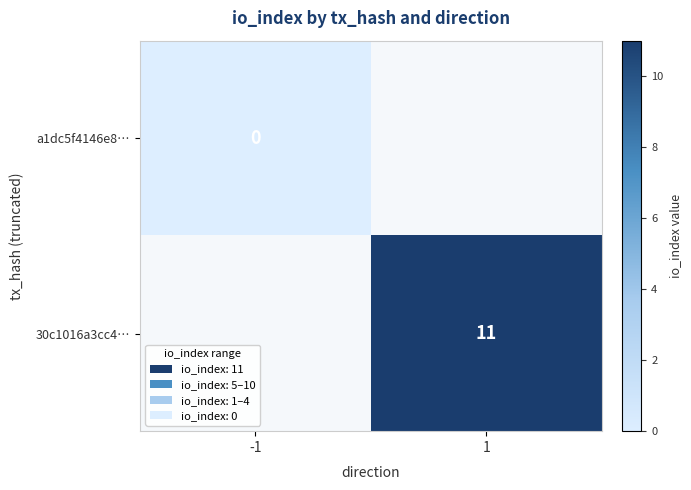

True or false: 30c1016a3cc4… has a value of 11.0 at 1.

True